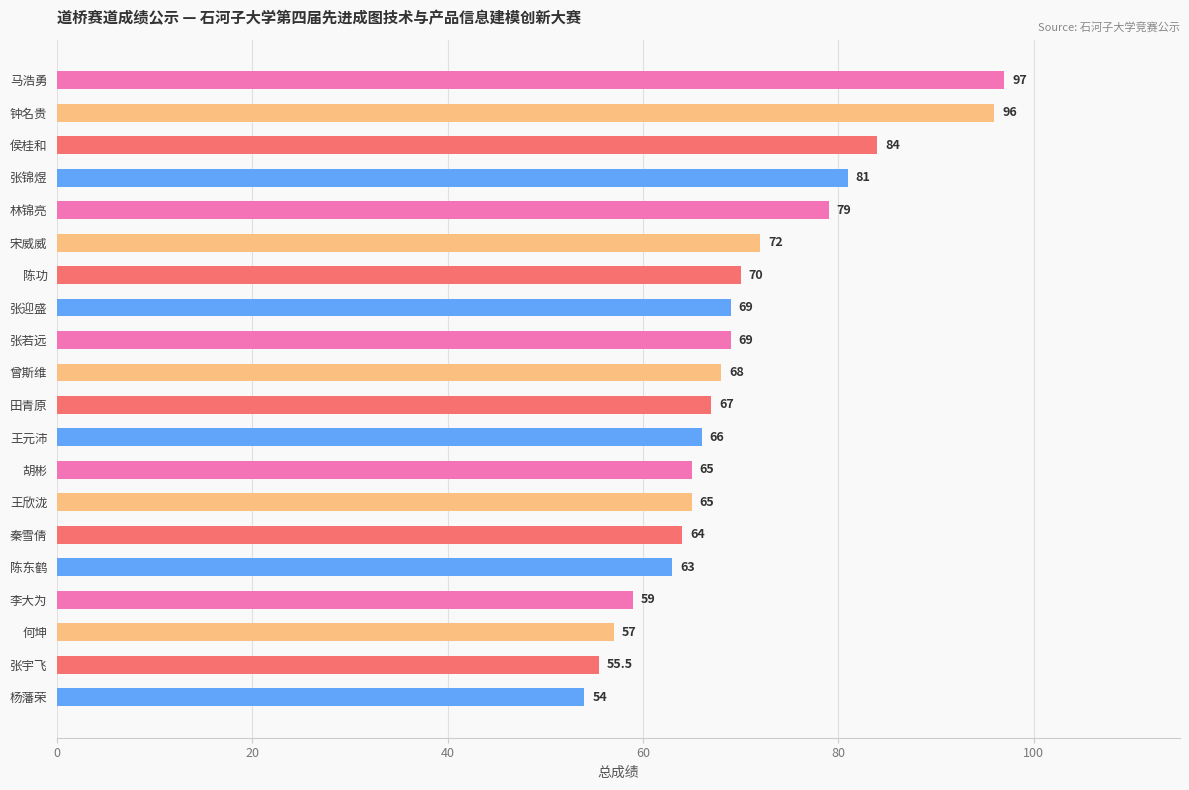

What is the difference between the values at 李大为 and 王元沛?

7.0